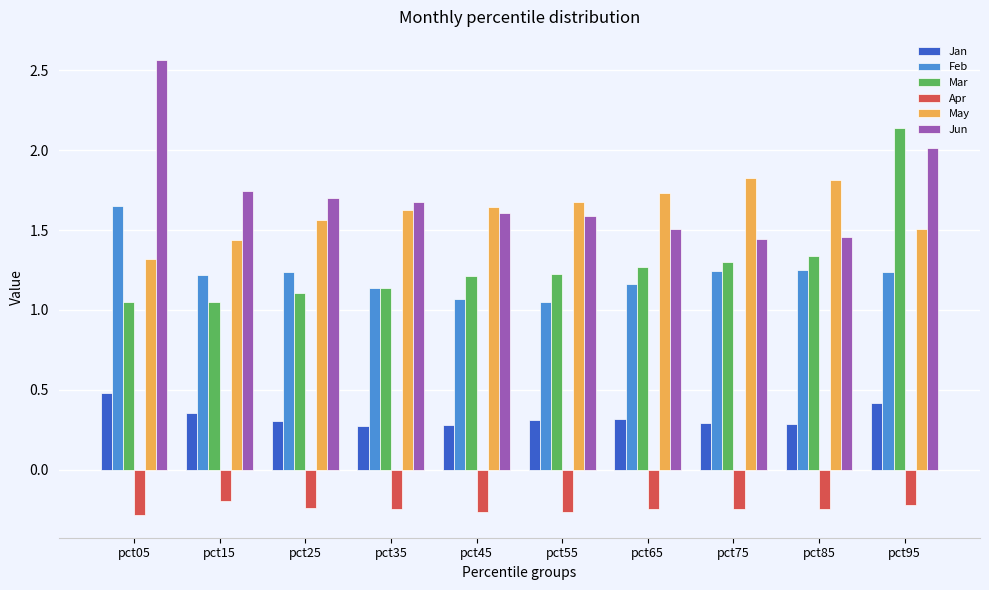

What is the difference between the second highest and minimum values in the Mar series?

0.3